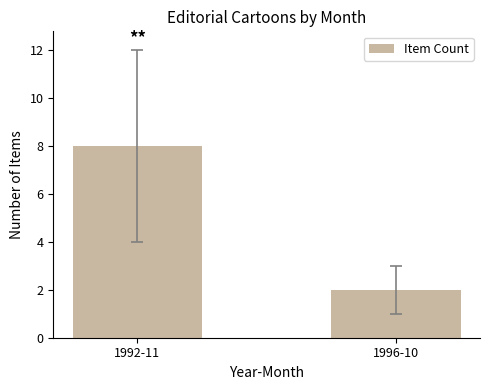

How many bars are there in total?

2